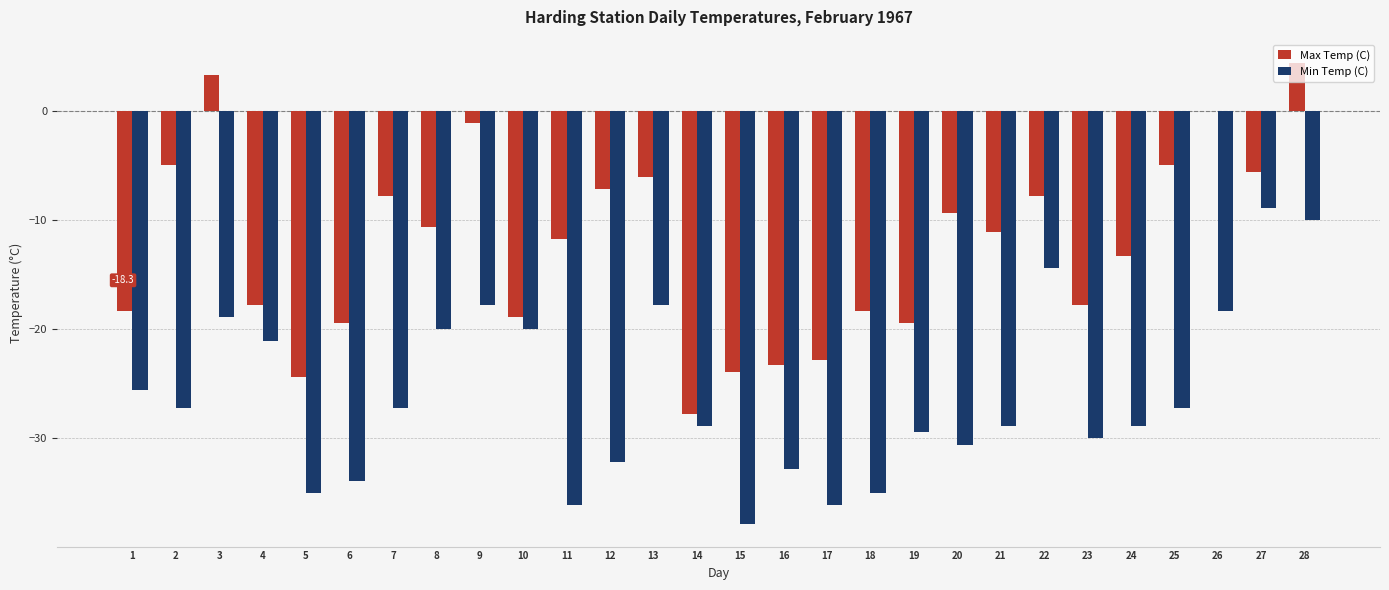

What is the sum of all Min Temp (C) values?

-730.0